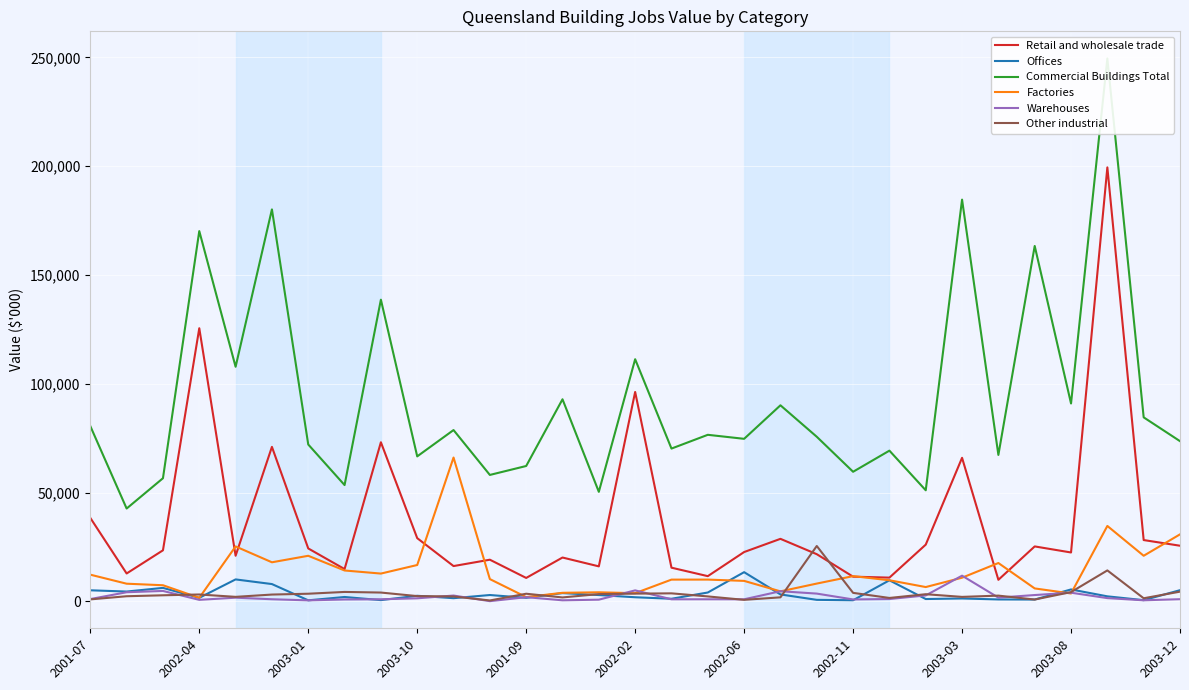

What is the minimum value for Retail and wholesale trade?

9890